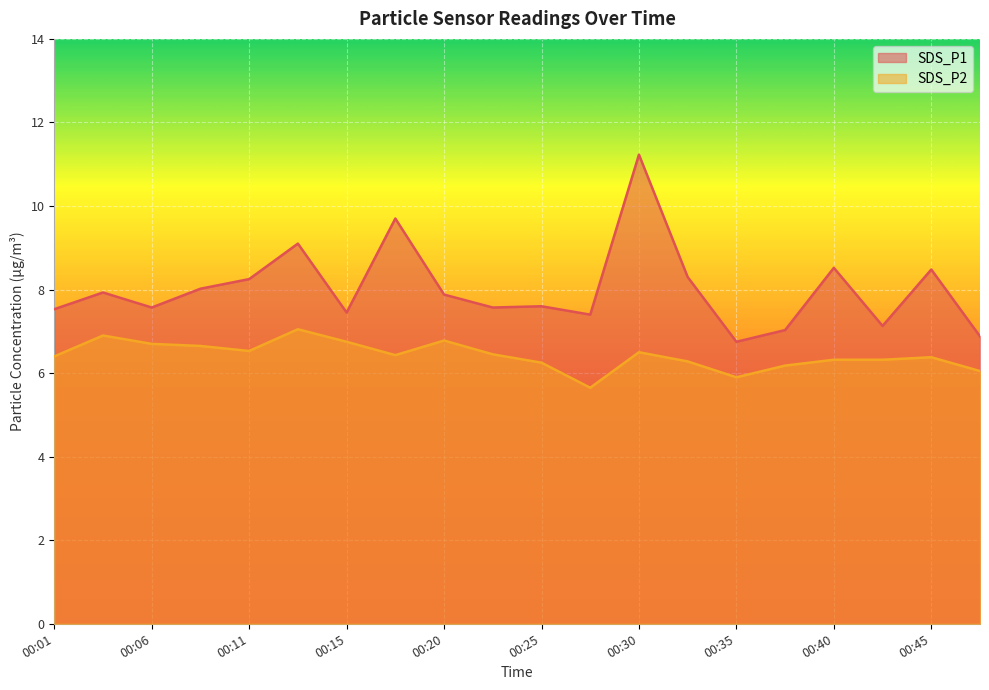

What is the difference between the highest and lowest values at 00:42?

0.8